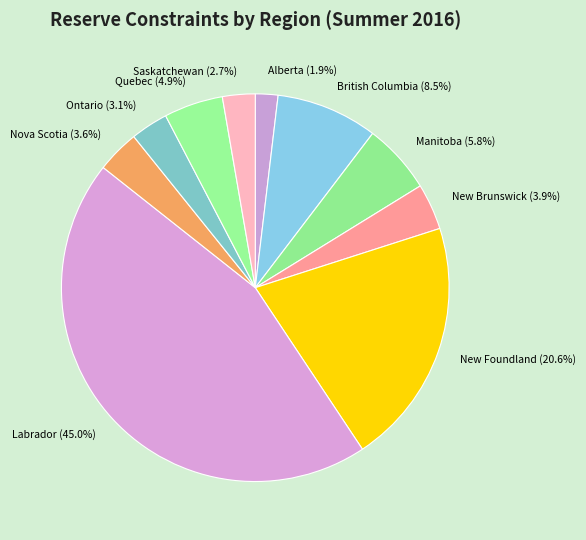

Do Saskatchewan (2.7%) and Labrador (45.0%) together represent more than half of the pie?

No